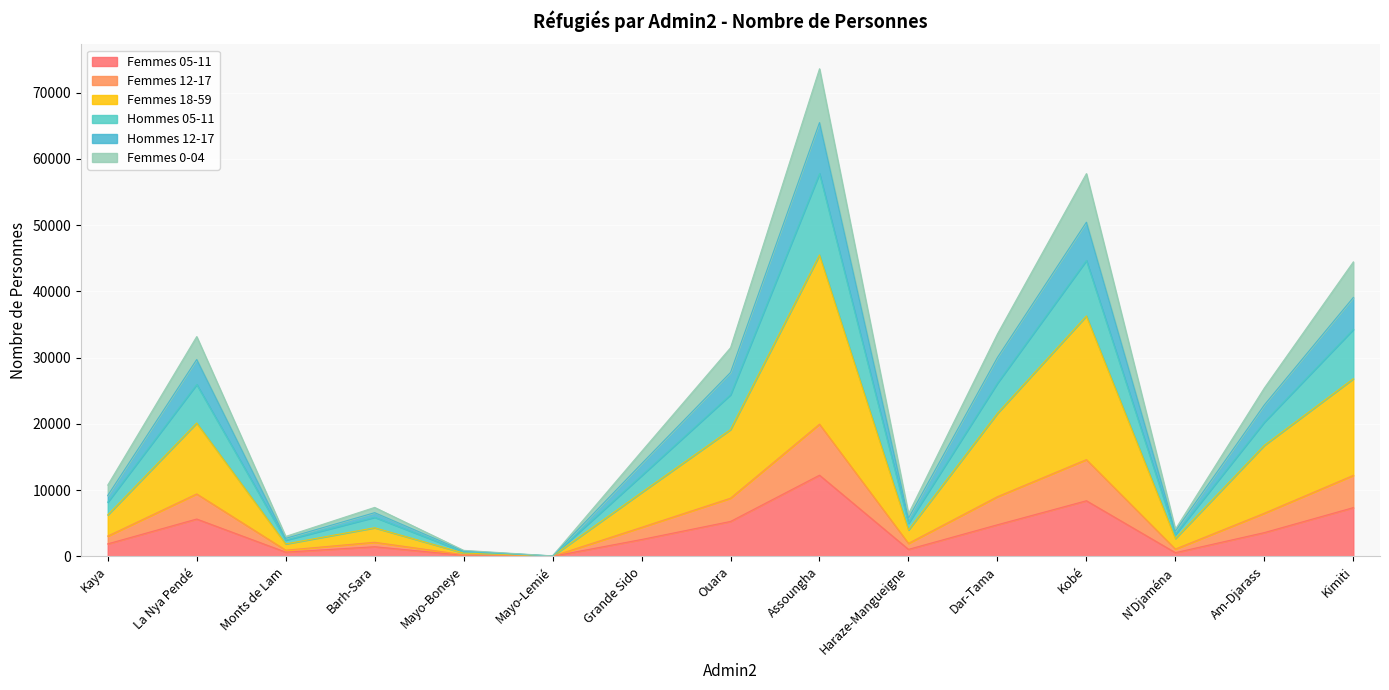

List the labels in order of Femmes 0-04 value, smallest first.

Mayo-Lemié, Mayo-Boneye, Monts de Lam, N'Djaména, Haraze-Mangueigne, Barh-Sara, Kaya, Grande Sido, Am-Djarass, Ouara, La Nya Pendé, Dar-Tama, Kimiti, Kobé, Assoungha